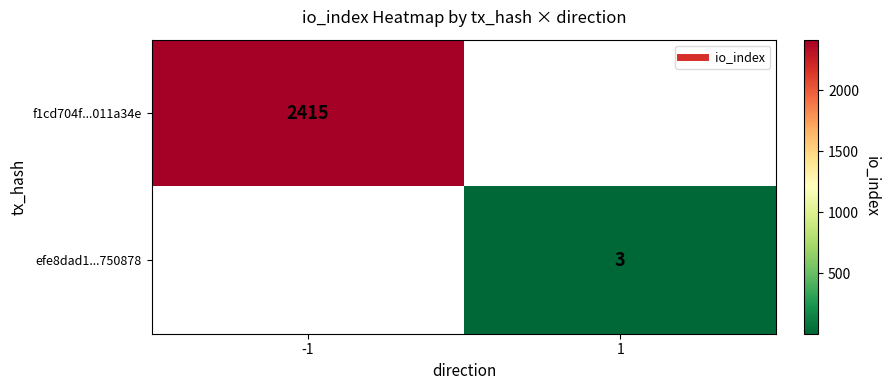

At how many categories does at least one series exceed 207?

1